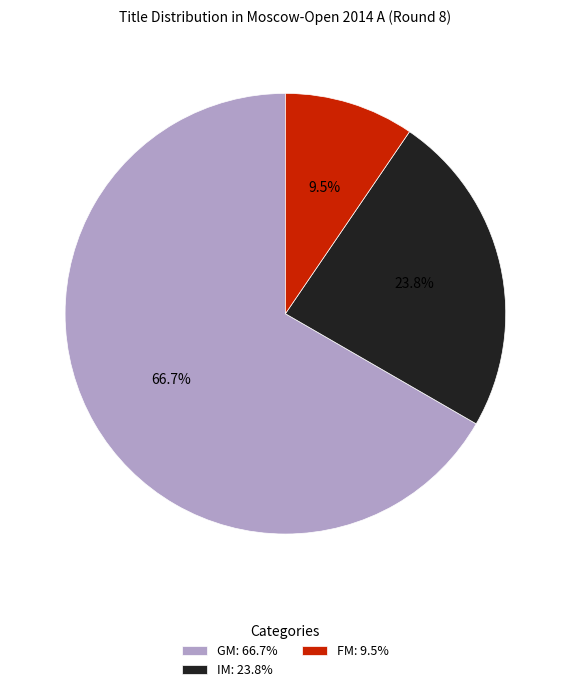

What portion of the pie excludes FM?

90.5%